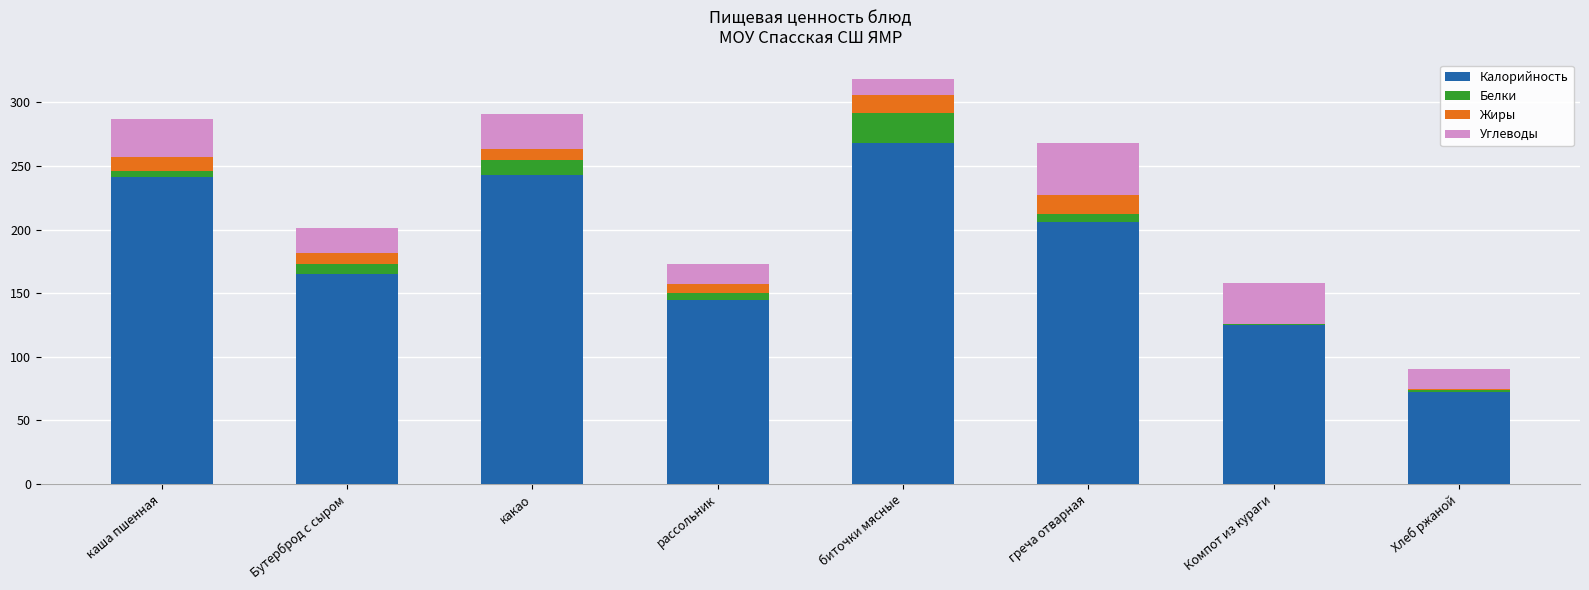

Is it true that Калорийность equals 43.0 at Хлеб ржаной?

False